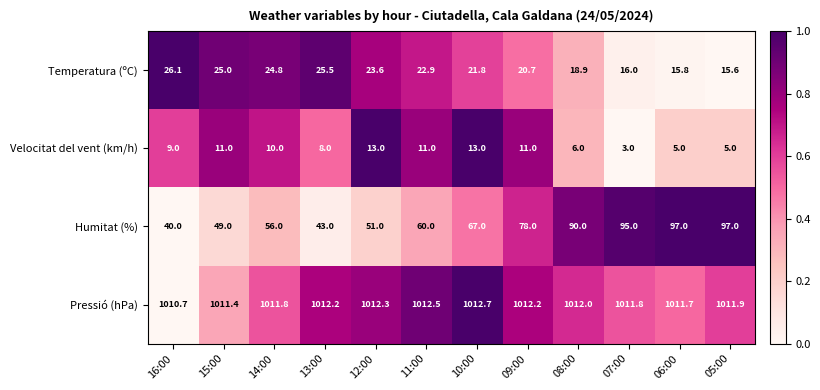

What is the approximate value of Pressió (hPa) at 09:00?

1012.2